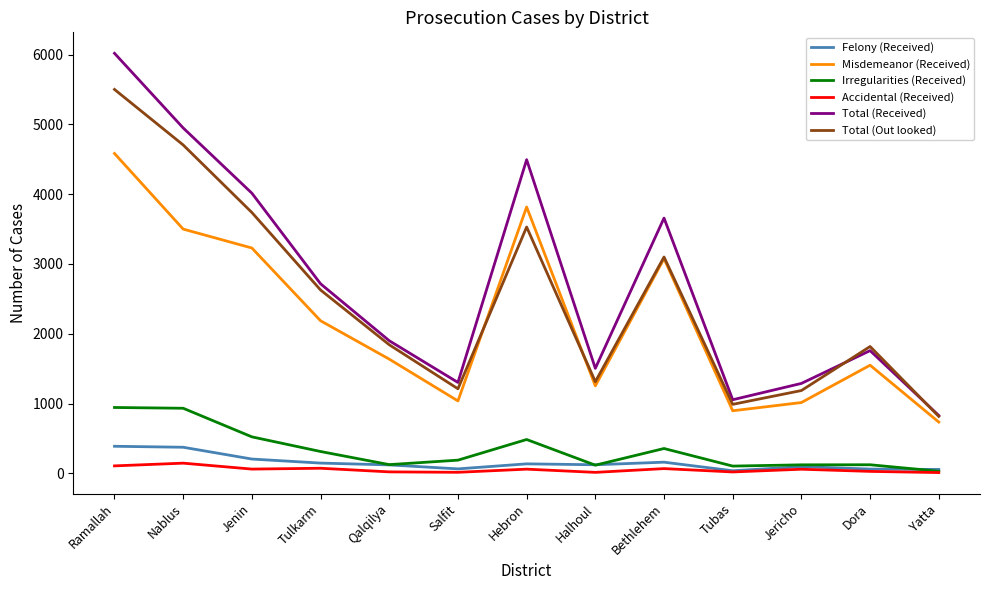

What is the minimum value for Total (Out looked)?

815